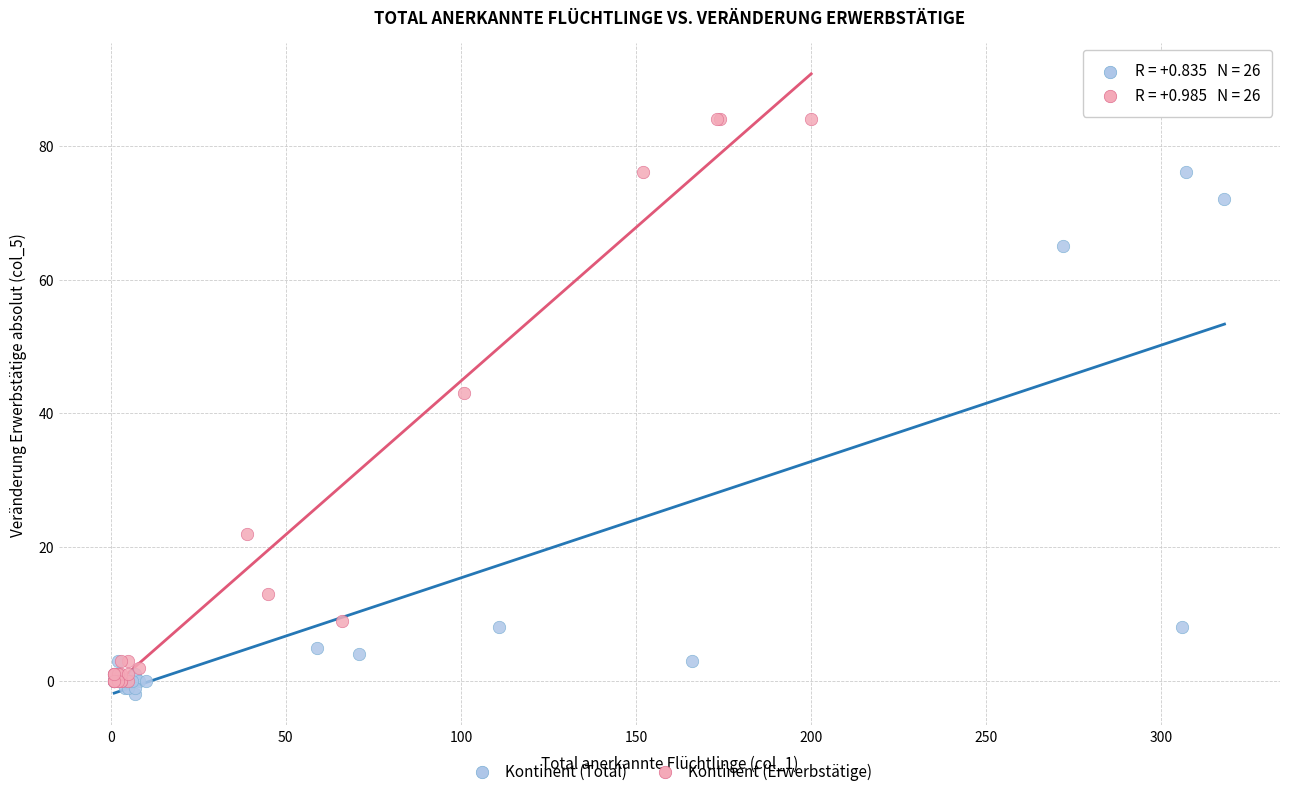

Which series contains the highest Y value?

Kontinent (Erwerbstätige)